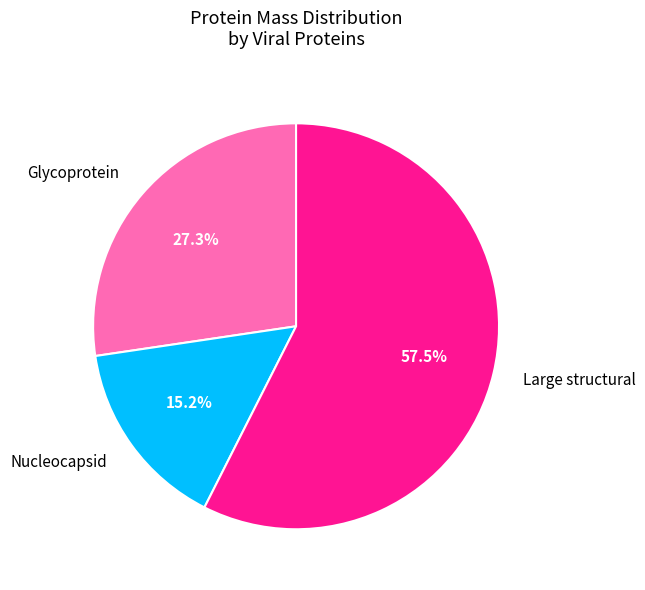

Which category has the smallest portion of the pie?

Nucleocapsid